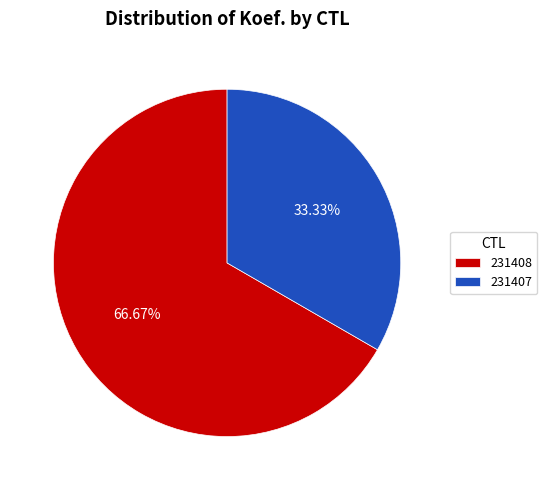

Does 231408 account for over 50% of the chart?

Yes